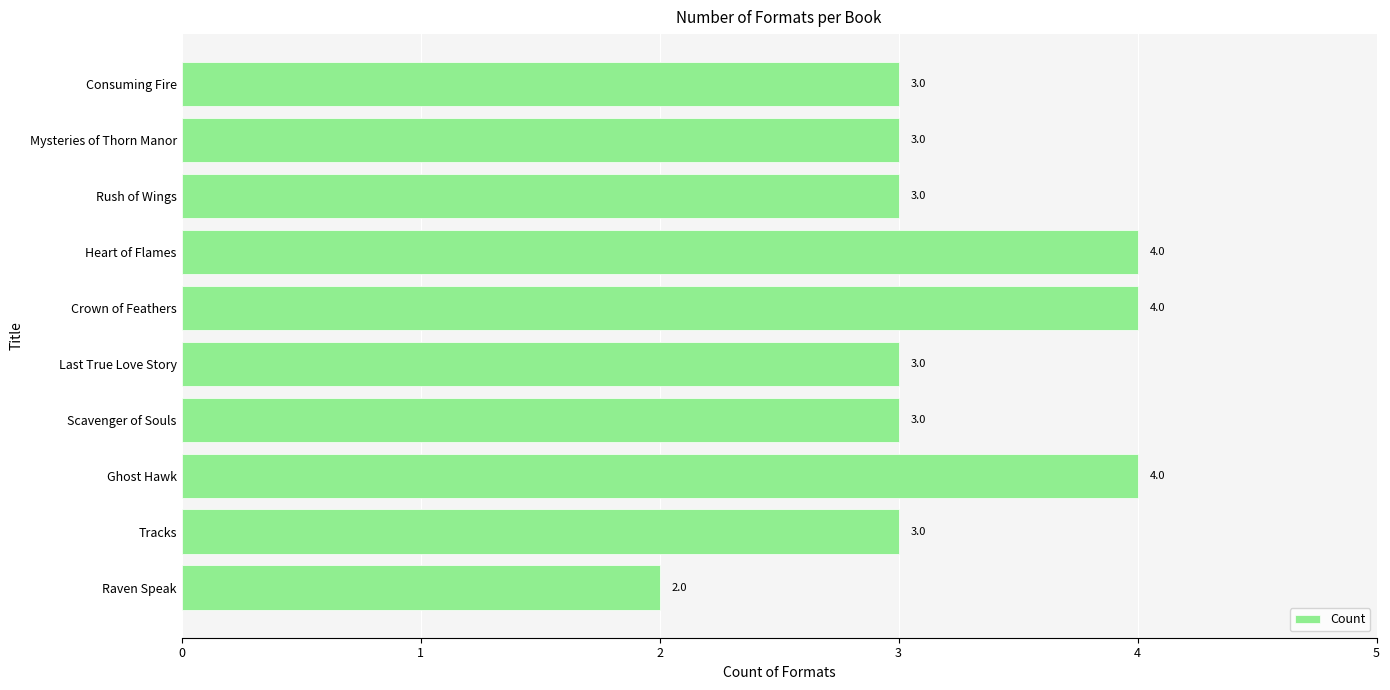

The value at Rush of Wings is 3. True or false?

True